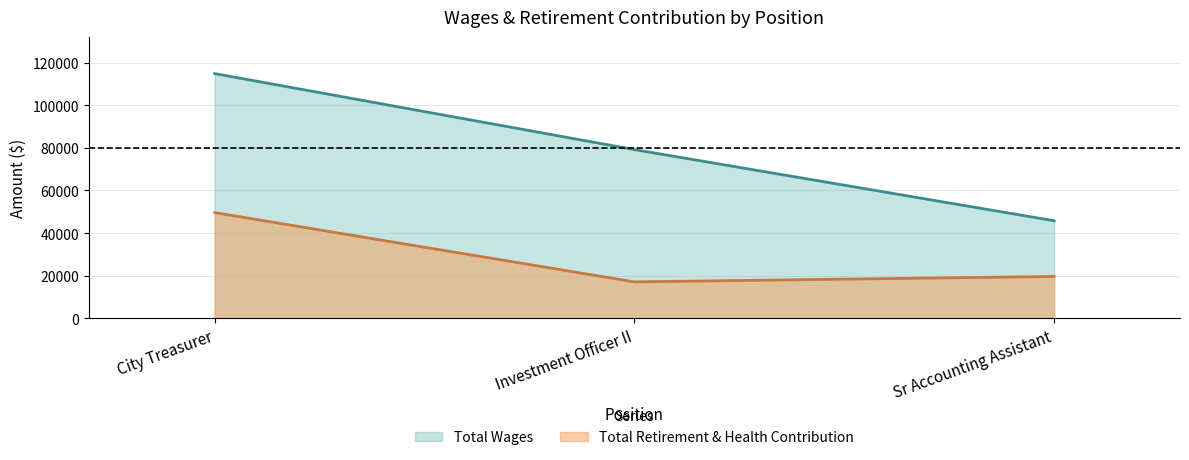

Reading left to right, transcribe all the data shown in this chart.

Total Wages: City Treasurer=114852	Investment Officer II=79173	Sr Accounting Assistant=45767
Total Retirement & Health Contribution: City Treasurer=49587	Investment Officer II=17079	Sr Accounting Assistant=19619